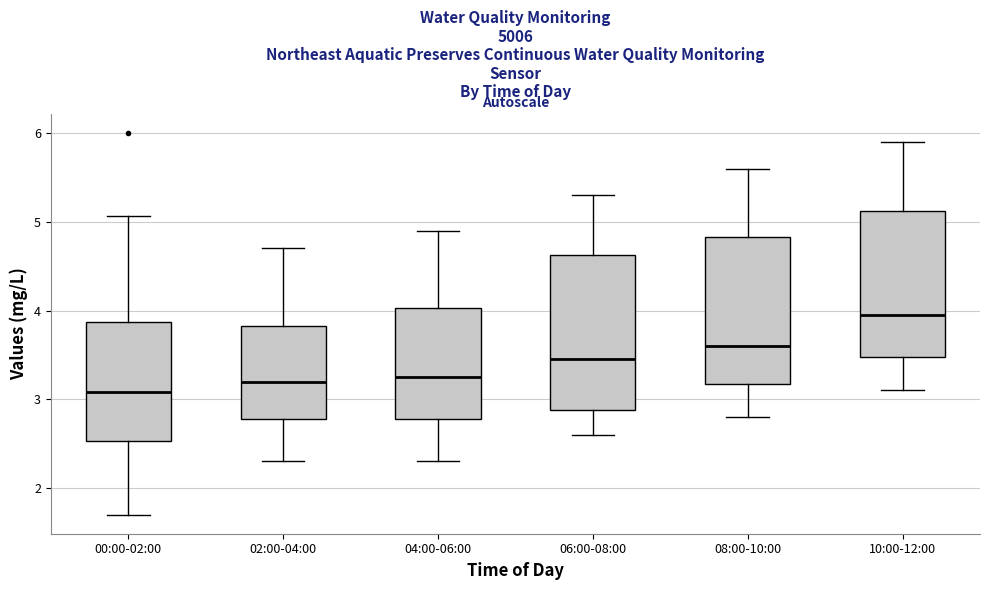

Which box has the lowest median line?

00:00-02:00